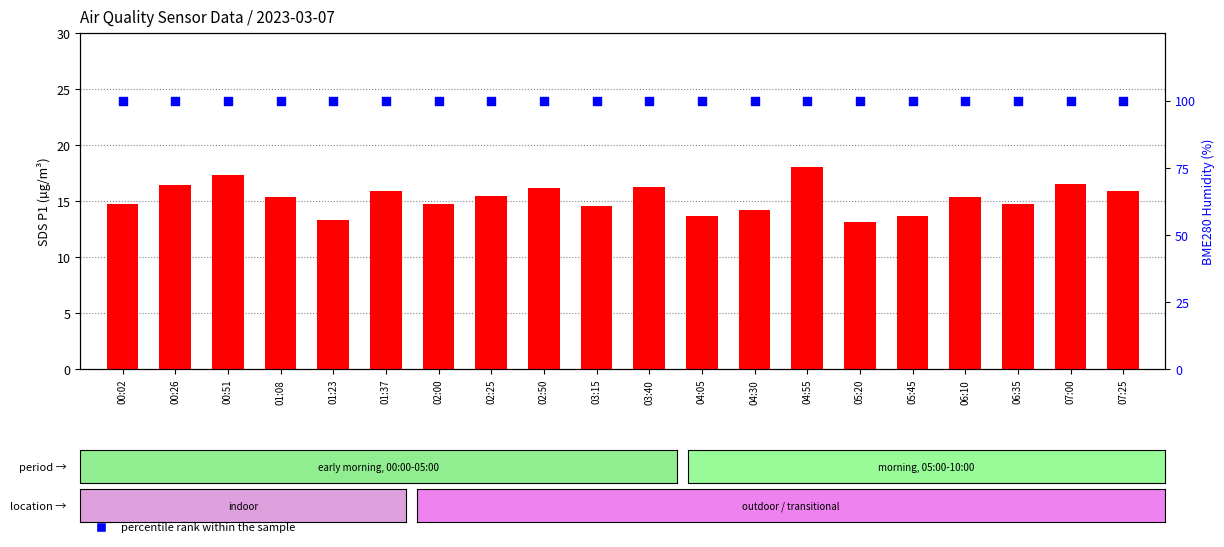

Which series contains the lowest Y value?

count